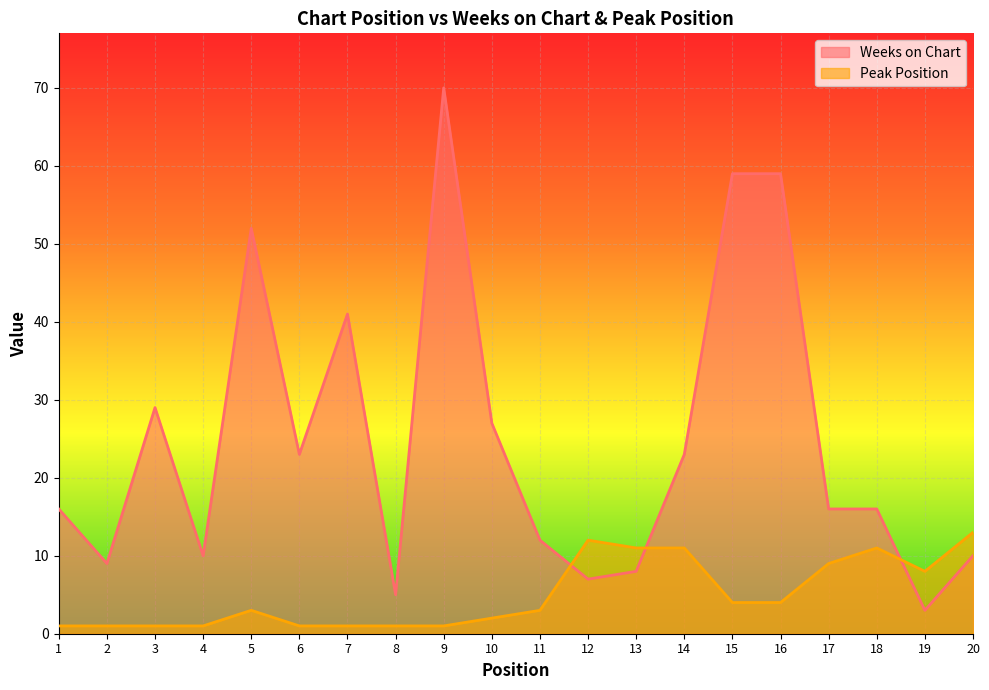

How many intersections are there between Weeks on Chart and Peak Position?

3